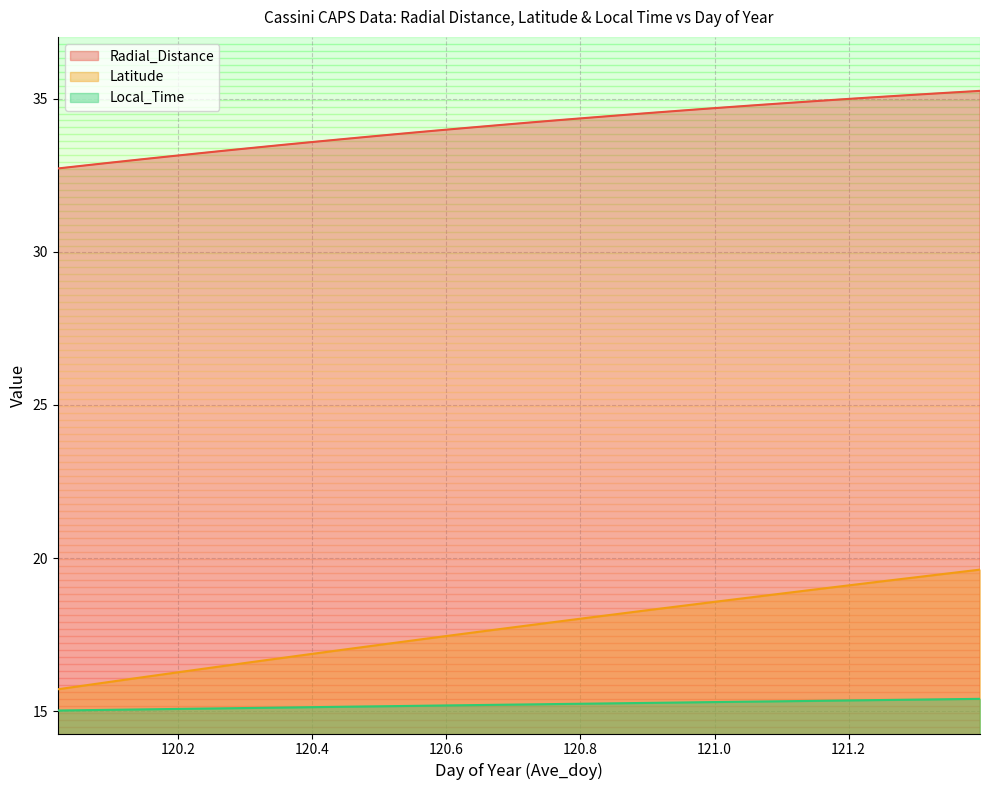

What value does the Radial_Distance series have at 120.0625?

32.8